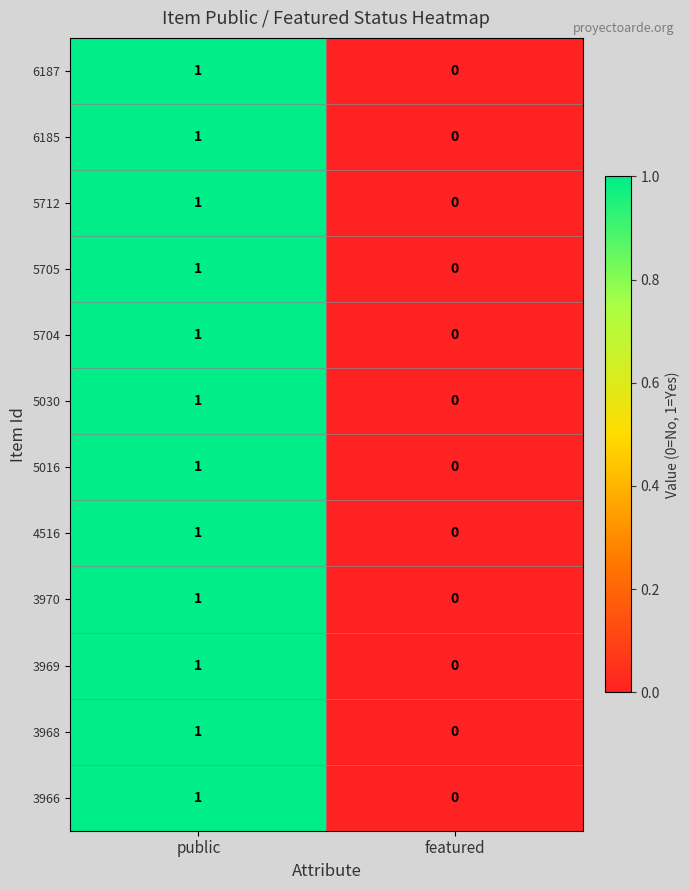

At which category does the chart reach its peak across all series?

public